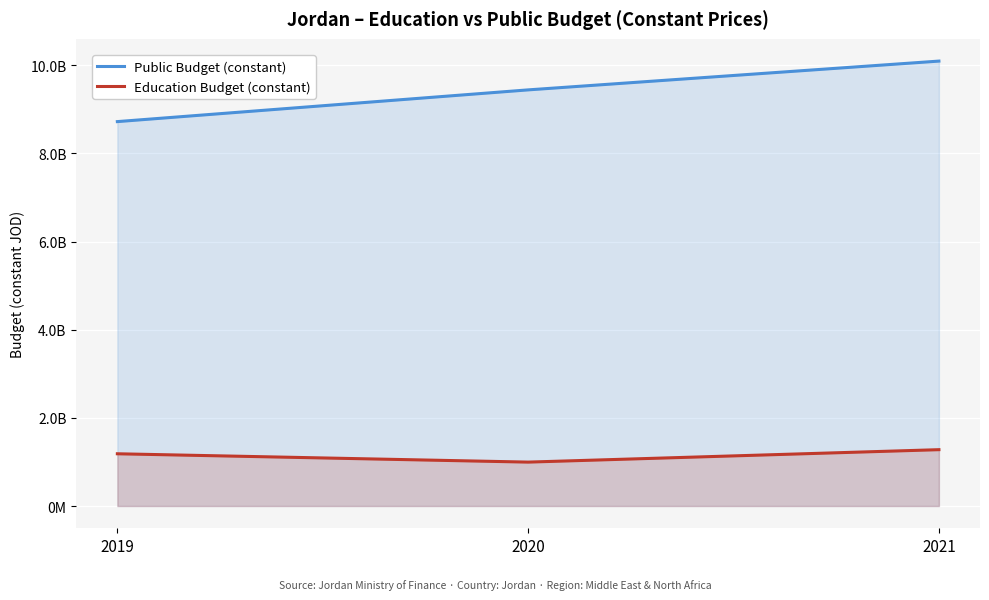

Reading right to left, list all the values displayed in this chart.

Public Budget (constant): 2021=10097000000.0	2020=9443681000.0	2019=8723821253.0
Education Budget (constant): 2021=1279000000.0	2020=996762000.0	2019=1185877438.0